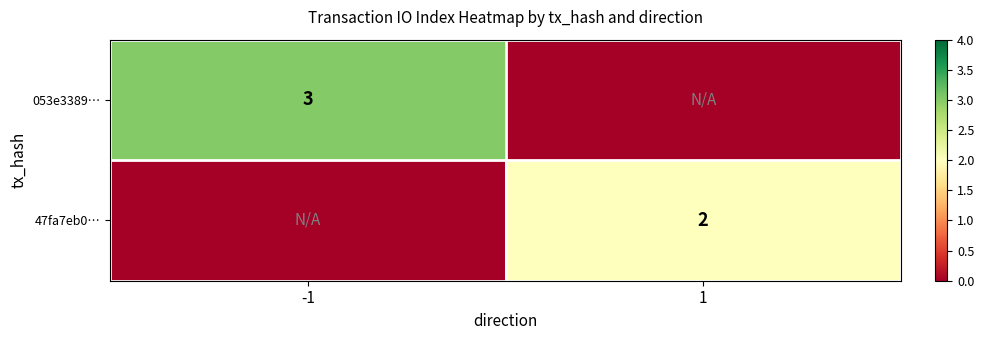

Is it true that 47fa7eb0… equals 2 at 1?

True